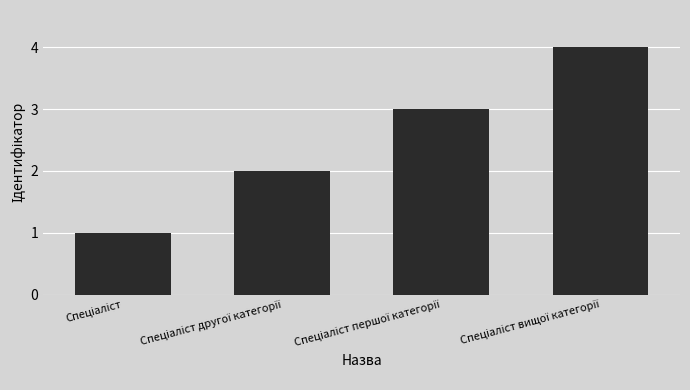

What is the greatest value displayed?

4